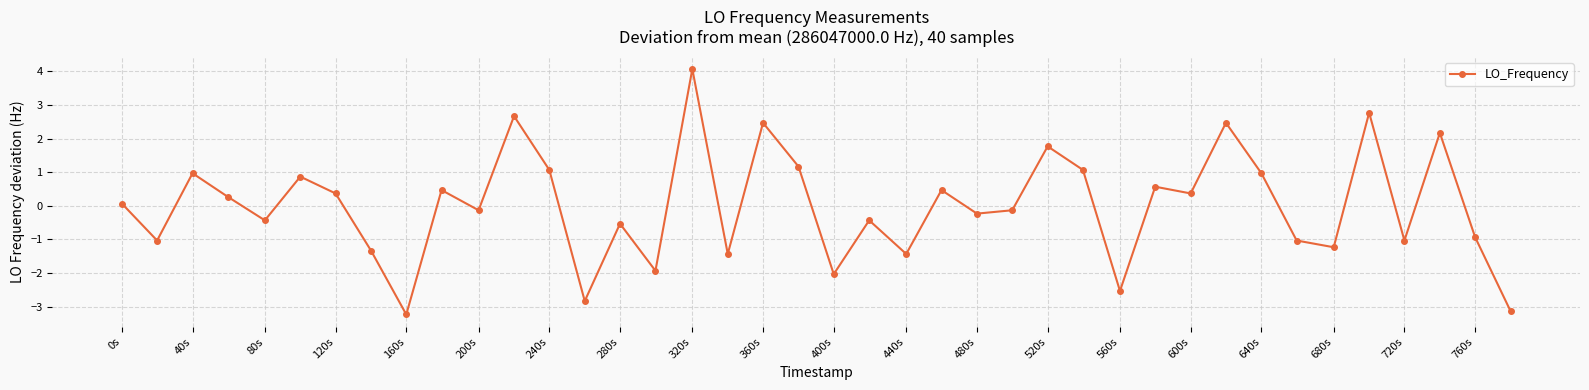

Does the chart have visible grid lines?

Yes